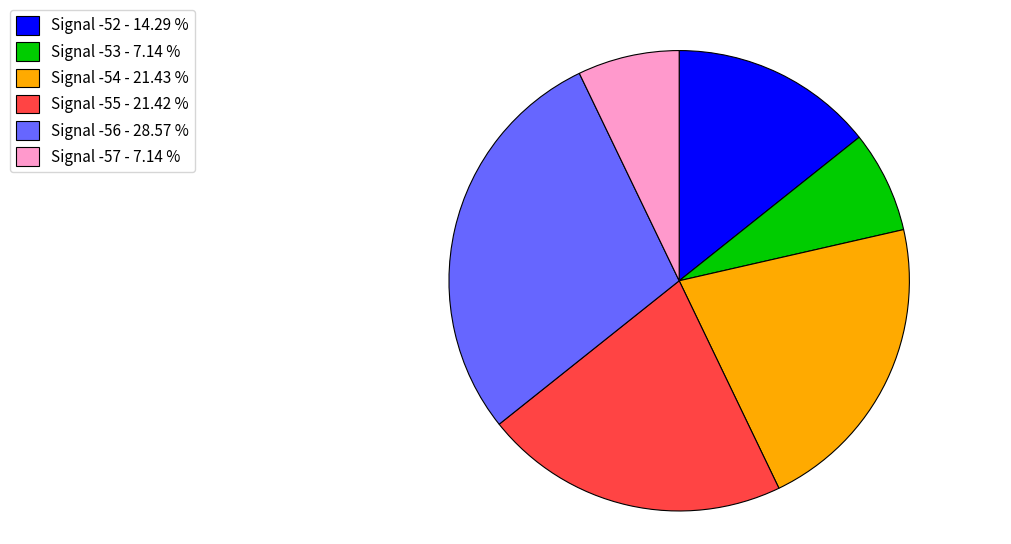

Do Signal -52 - 14.29 % and Signal -55 - 21.42 % together represent more than half of the pie?

No